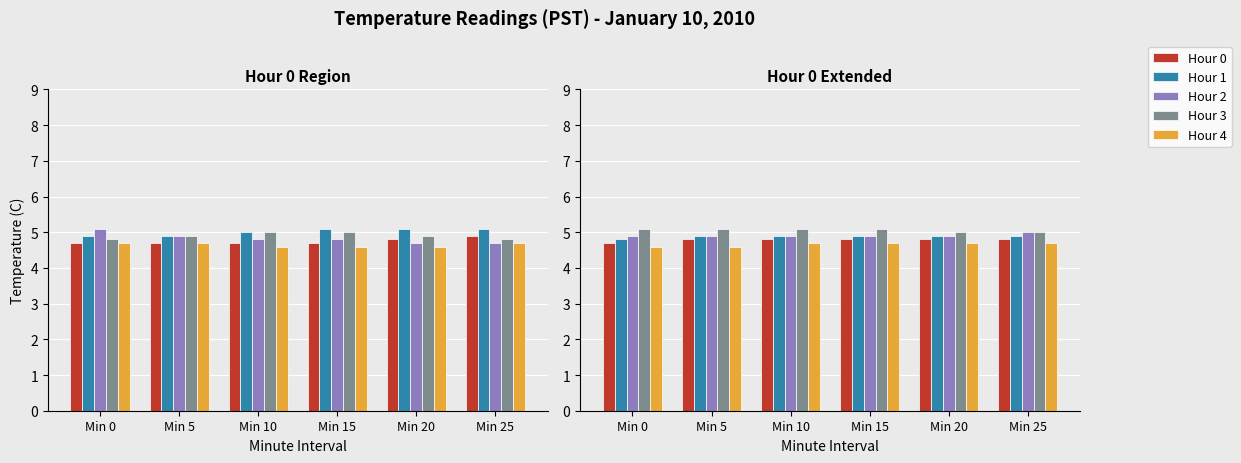

What is the greatest value displayed?

5.1